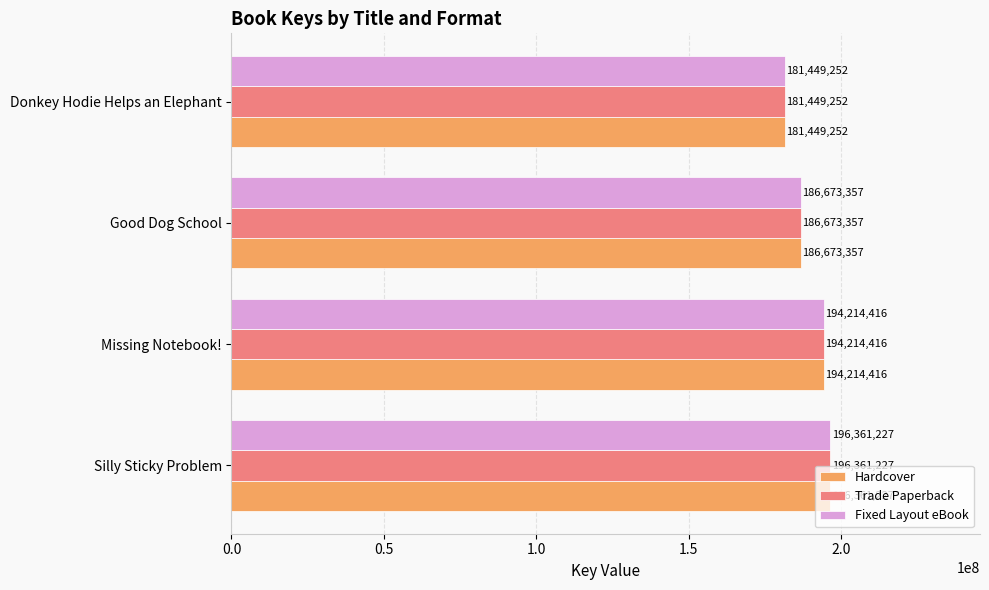

Count the Fixed Layout eBook values in the range 186673357 to 196361227.

3